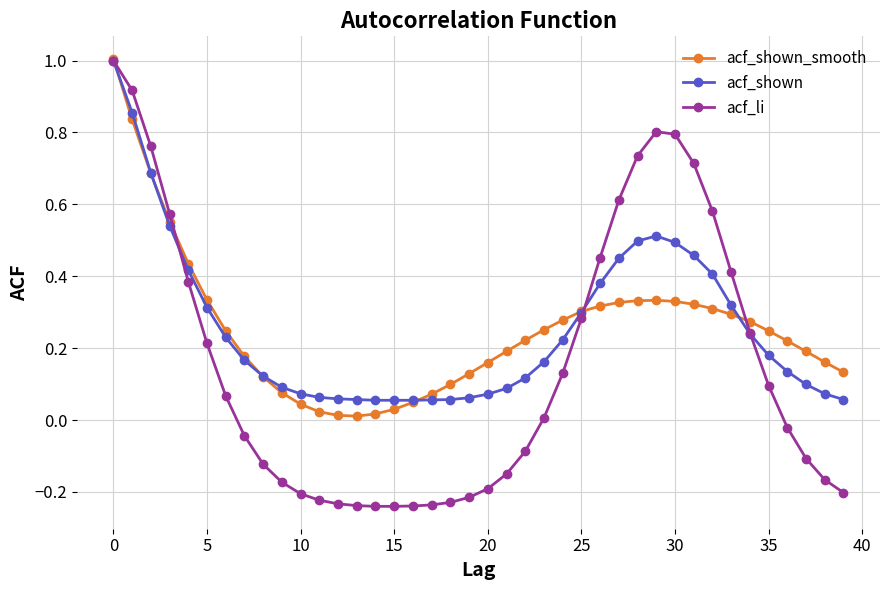

True or false: acf_li has more than 0 interior local peaks.

True